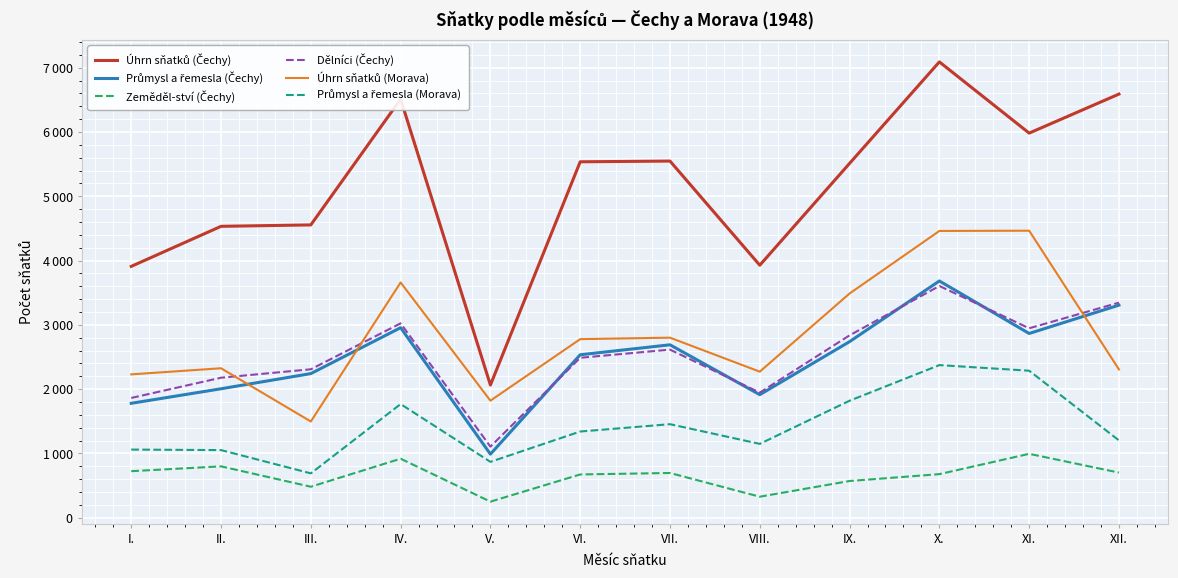

What is the value of the Úhrn sňatků (Morava) point at the 5th from the left?

1820